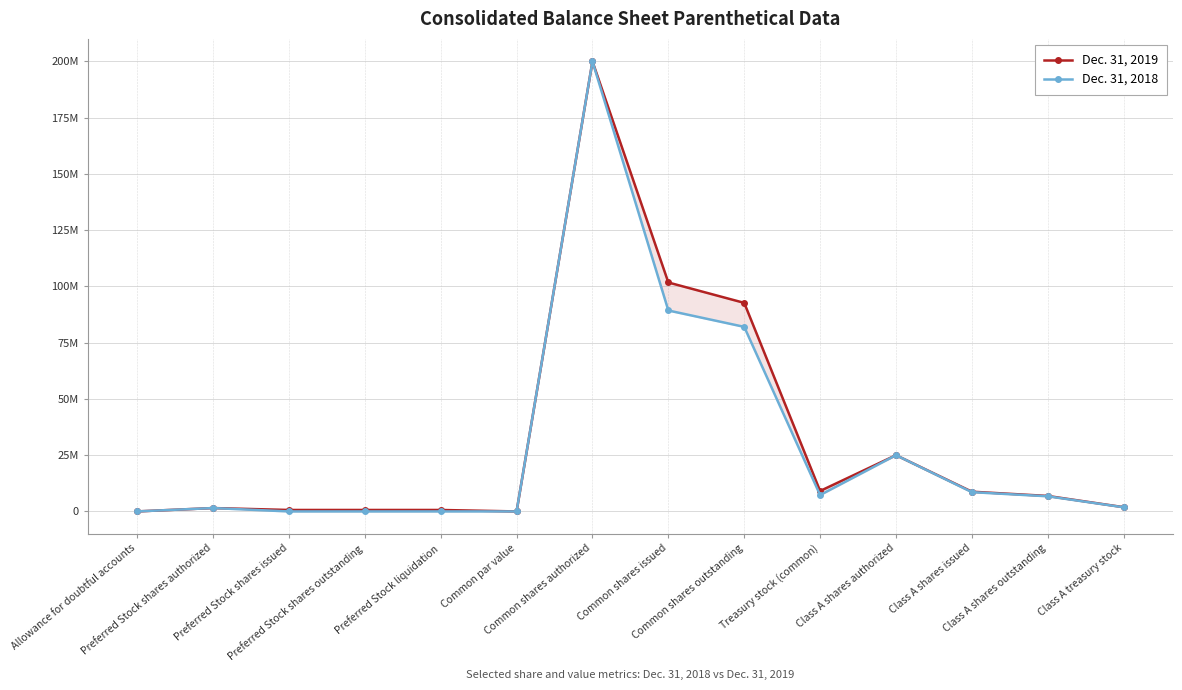

True or false: Dec. 31, 2019 and Dec. 31, 2018 cross at least once.

False